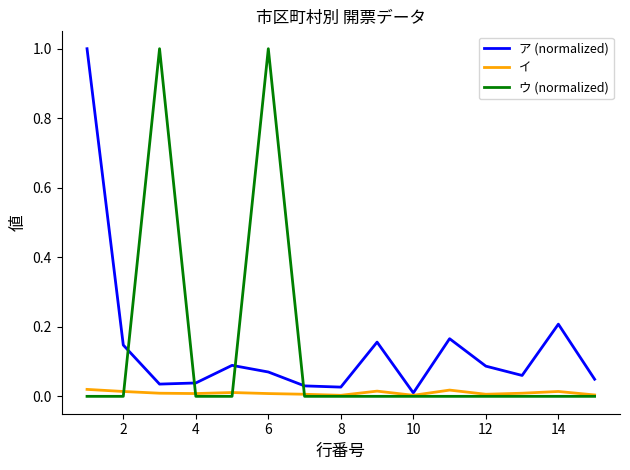

Which series has the largest total across all categories?

ア (normalized)